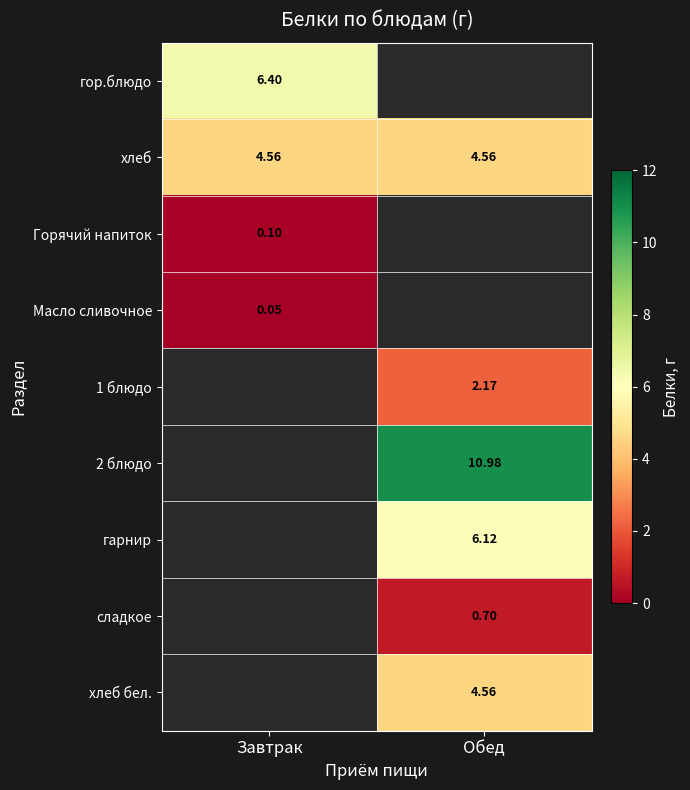

At which label does хлеб reach its minimum?

Завтрак